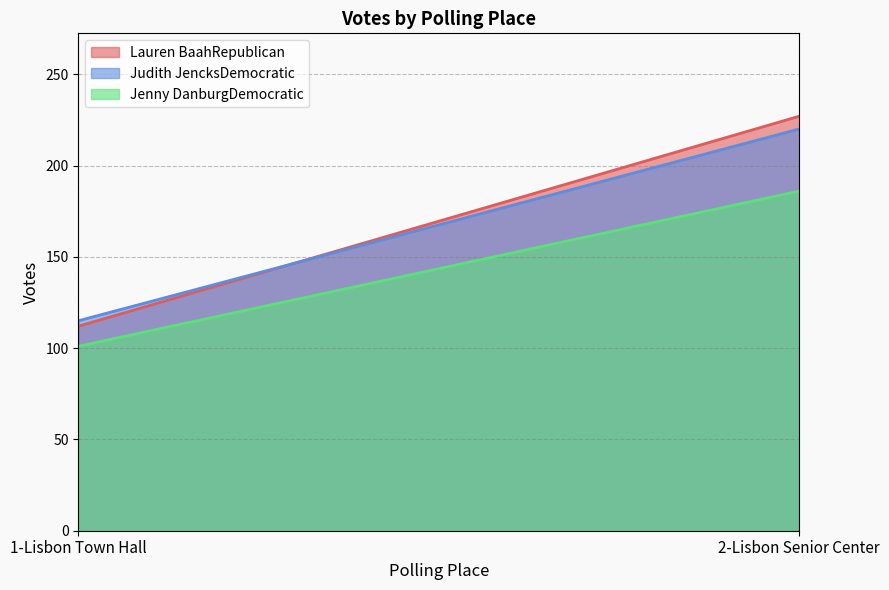

What is the sum of all Jenny DanburgDemocratic values?

287